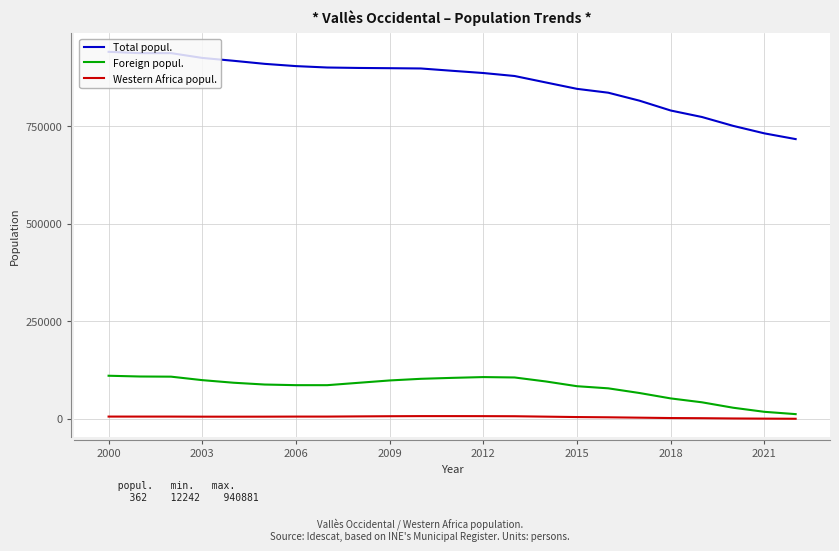

Which series has the largest total across all categories?

Total popul.